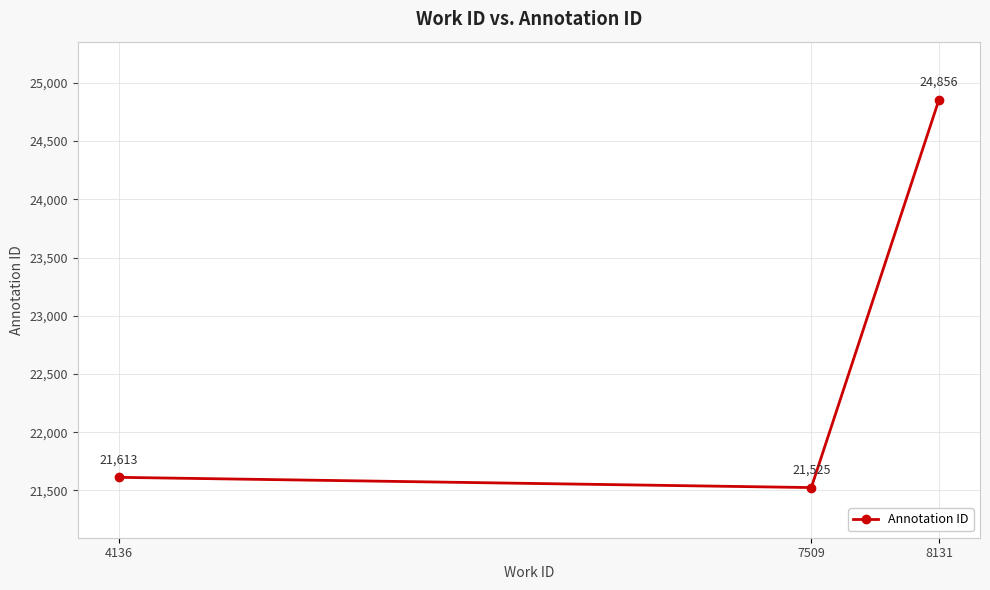

What is the sum of all values?

67994